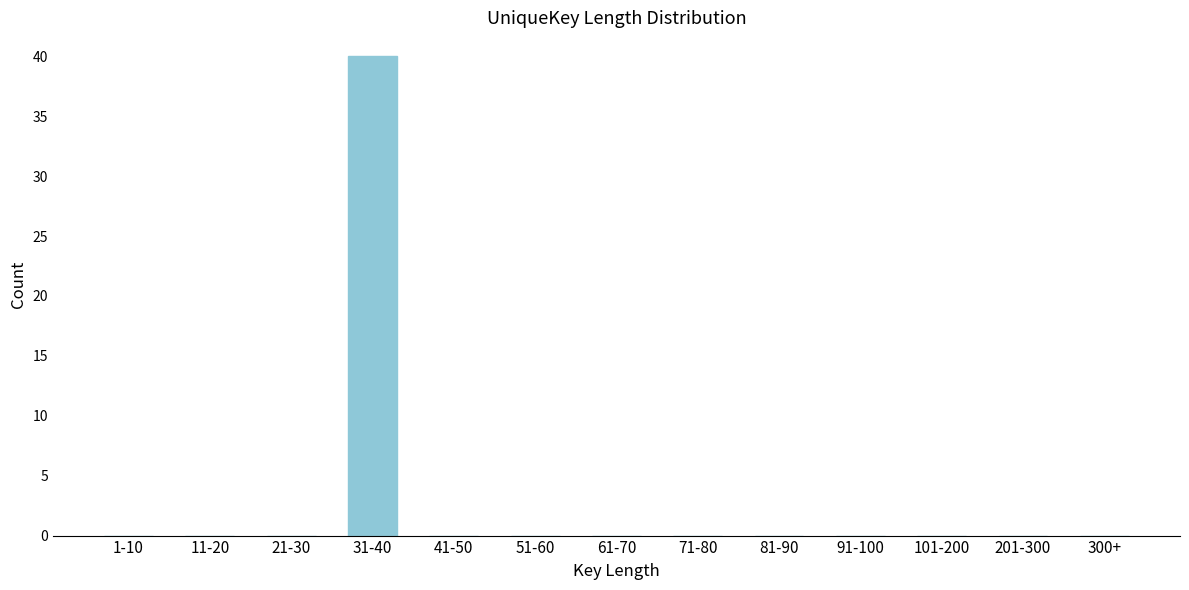

Reading left to right, transcribe all the data shown in this chart.

1-10=0	11-20=0	21-30=0	31-40=40	41-50=0	51-60=0	61-70=0	71-80=0	81-90=0	91-100=0	101-200=0	201-300=0	300+=0